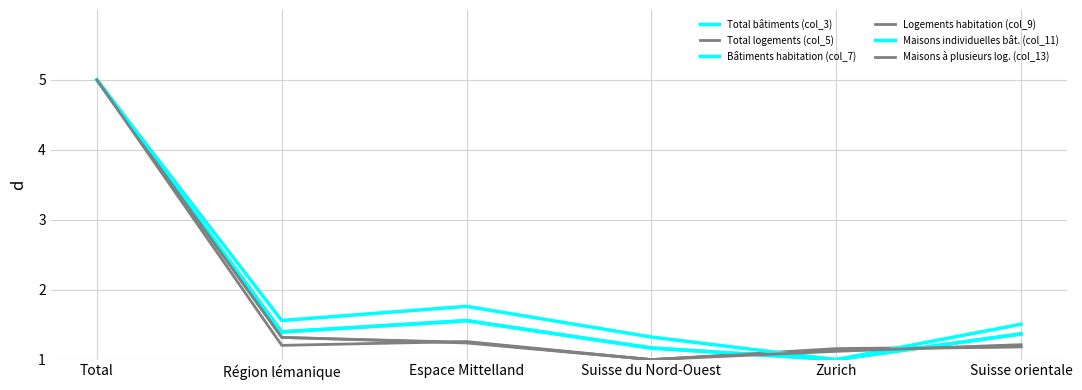

Does the chart have visible grid lines?

Yes